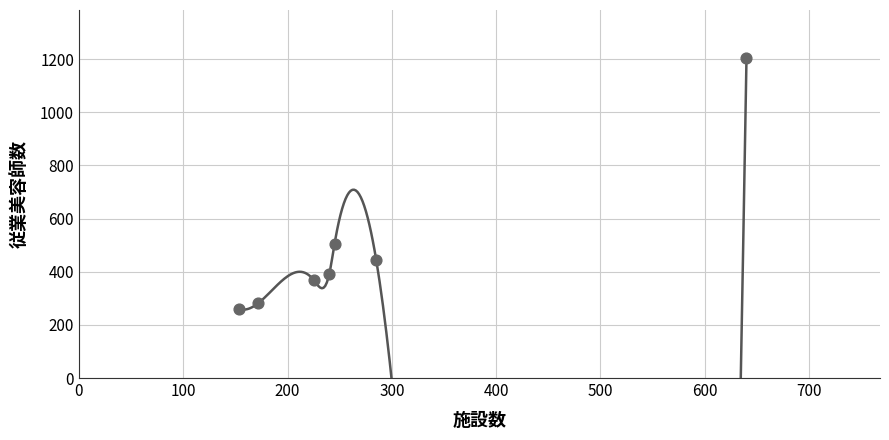

What Y value in the scatter plot is closest to 732?

504